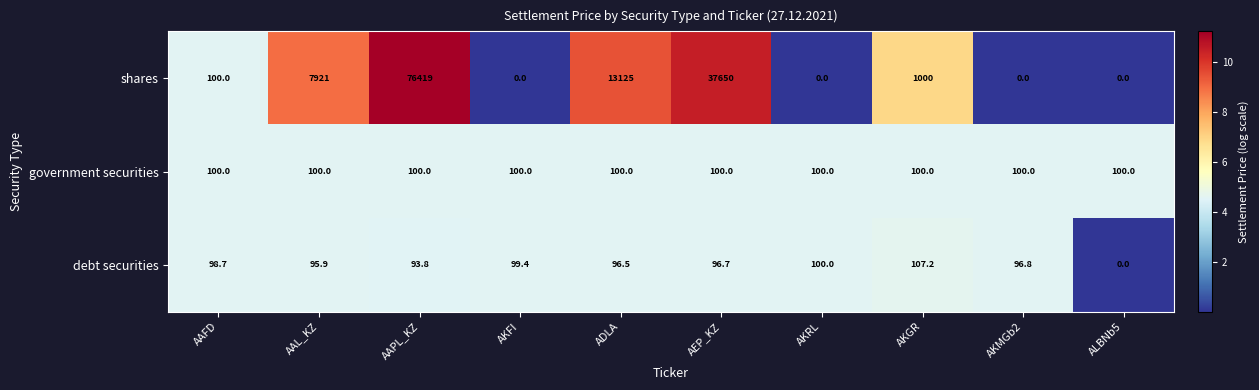

Which series has the largest total across all categories?

shares